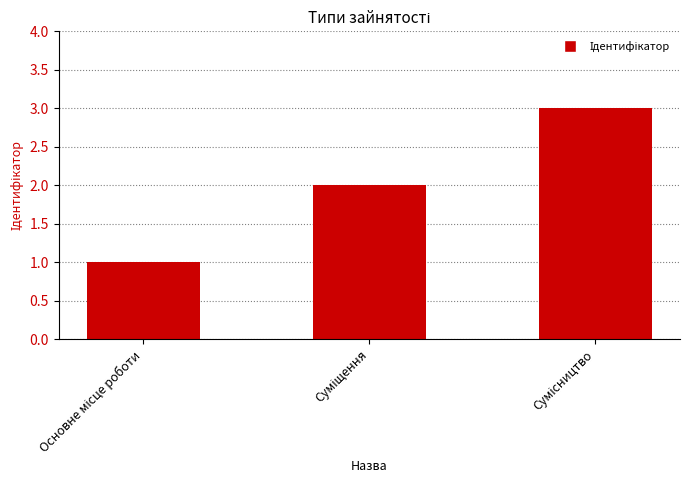

What is the sum of all values?

6